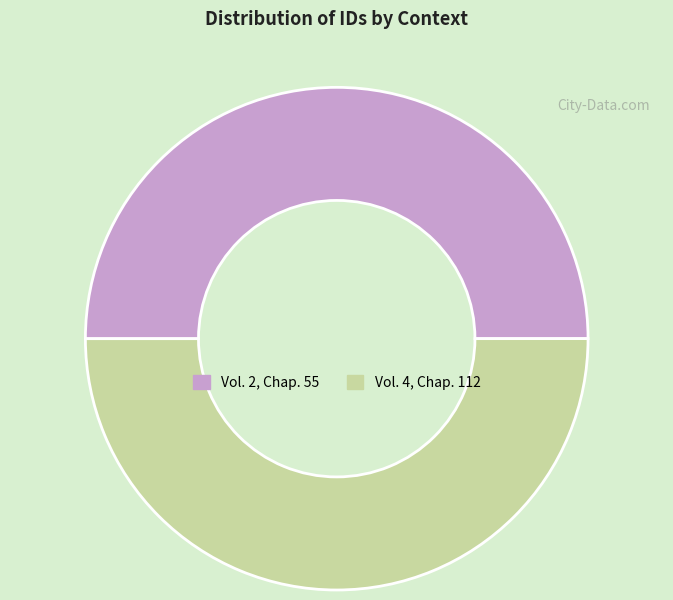

Is the sum of Vol. 2, Chap. 55 and Vol. 4, Chap. 112 greater than half?

Yes